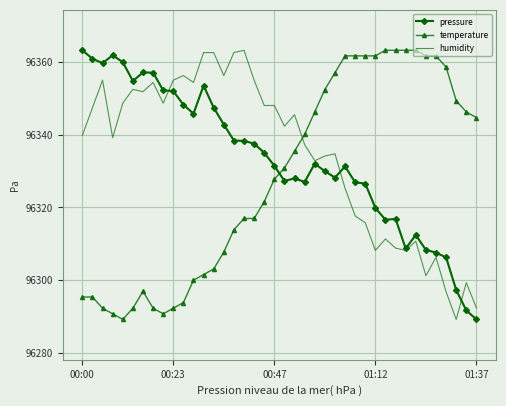

What is the maximum value shown in the chart?

96363.3